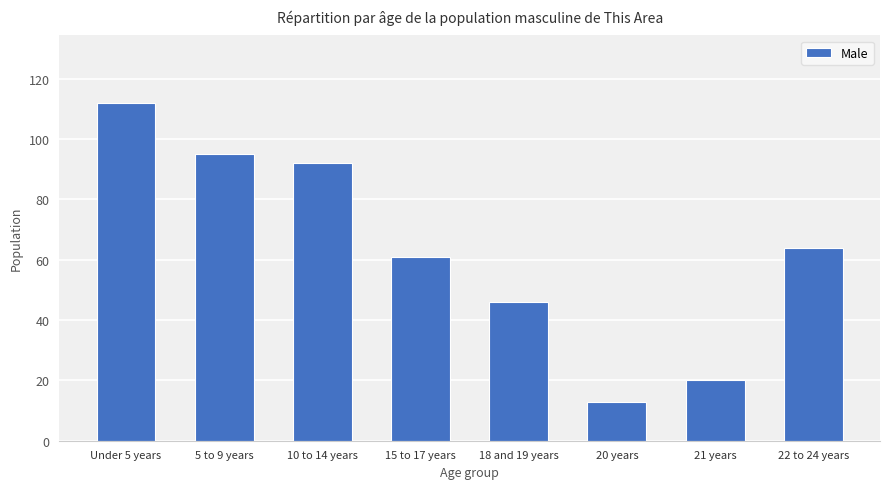

Is it true that the value at 5 to 9 years is 95?

True